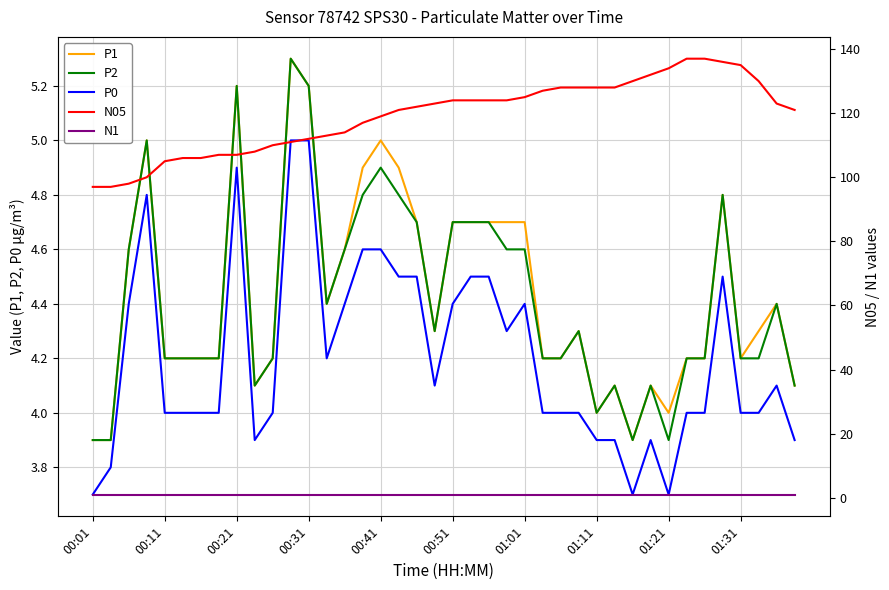

True or false: P1 and N05 intersect in this chart.

False